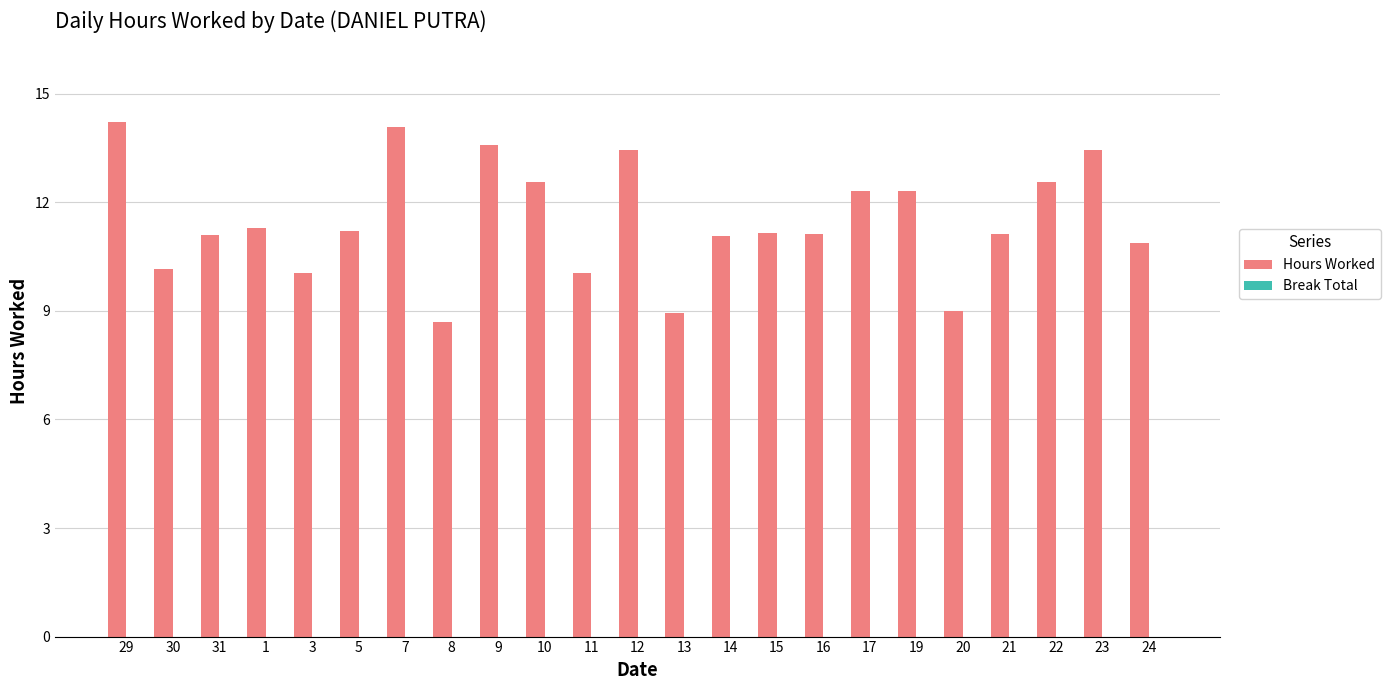

What is the change in value from 22 to 23?

+0.9